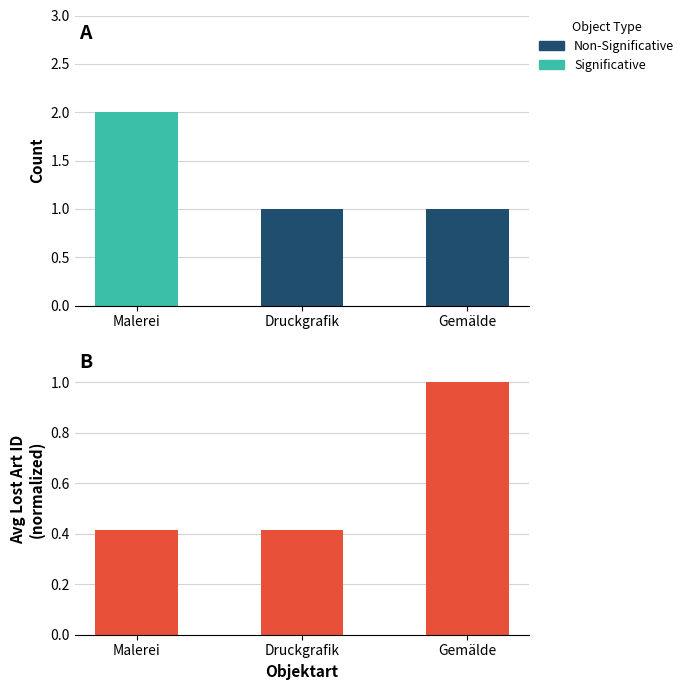

Rank the categories by value from lowest to highest.

Druckgrafik, Malerei, Gemälde